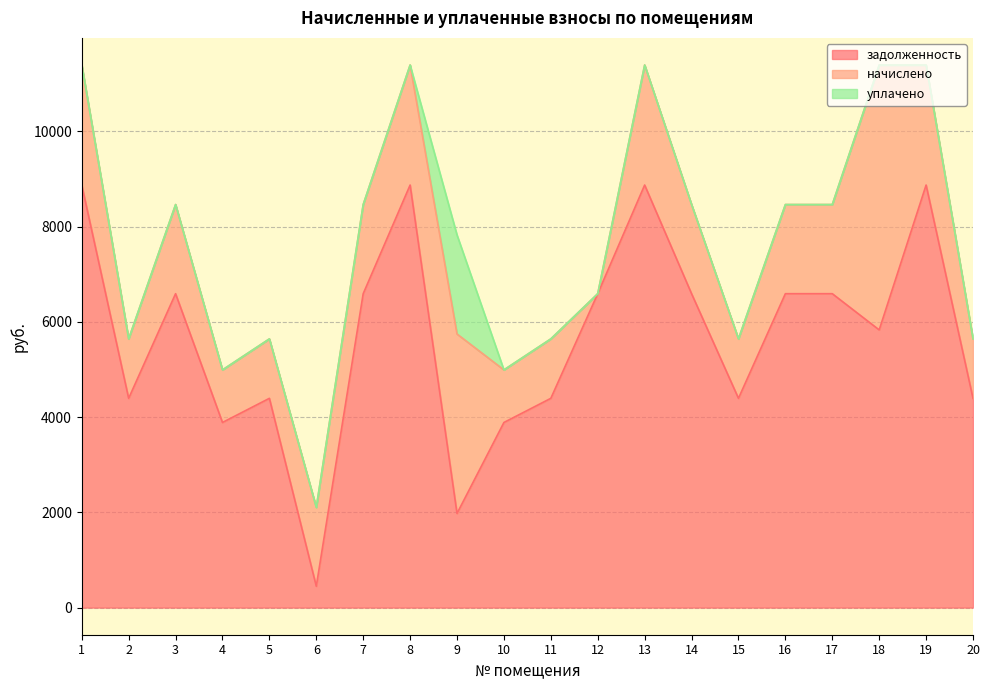

Between 4 and 9, which series saw the biggest shift?

начислено